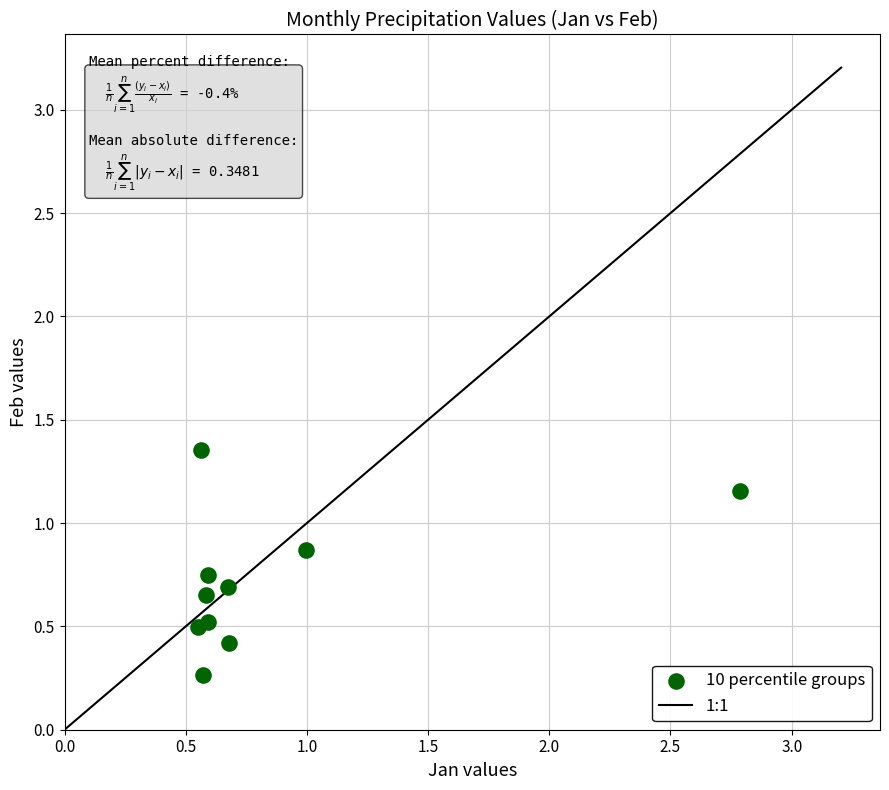

What is the range of Y values (max minus min)?

1.1